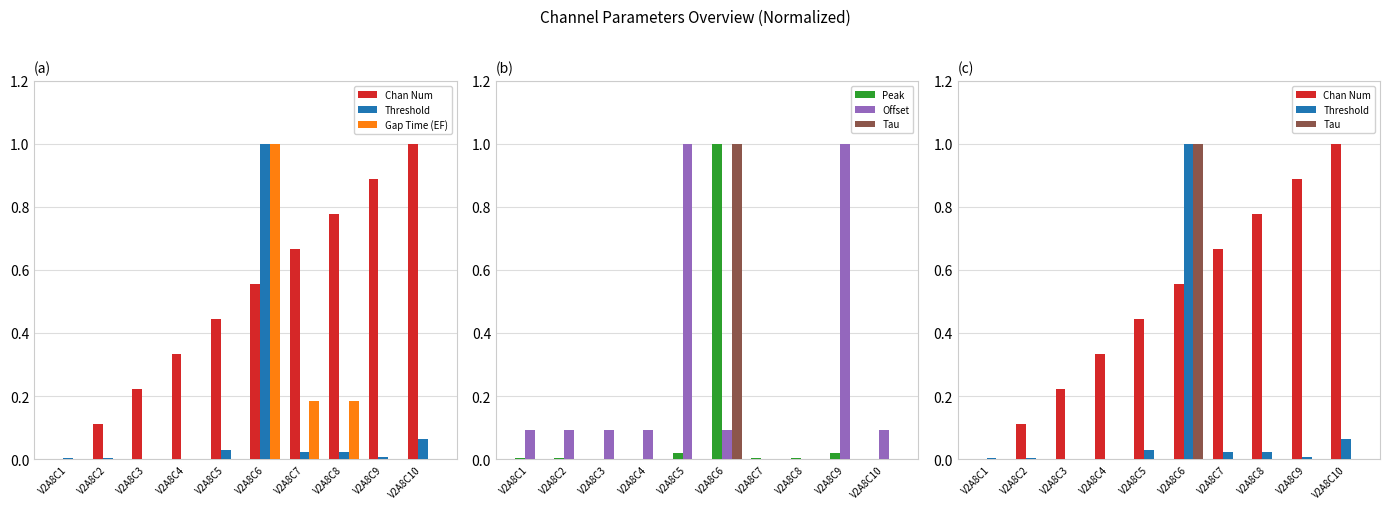

The Threshold series shows 0.0 at V2A8C2. True or false?

True